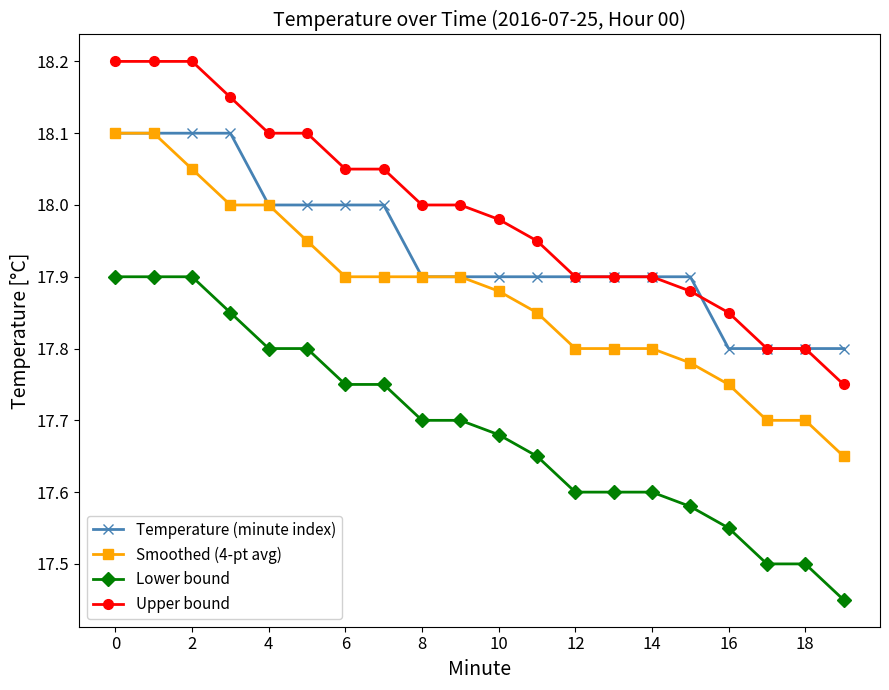

List the series in order of their overall mean, lowest first.

Lower bound, Smoothed (4-pt avg), Temperature (minute index), Upper bound